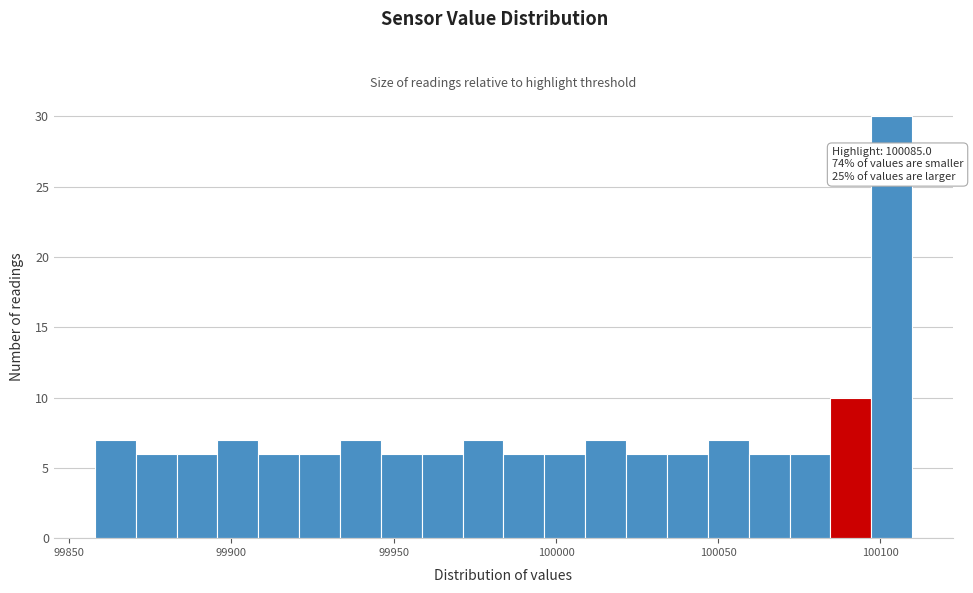

Around what value on the x-axis is the tallest bar? Give the approximate position of its centre, as read against the axis.

100105